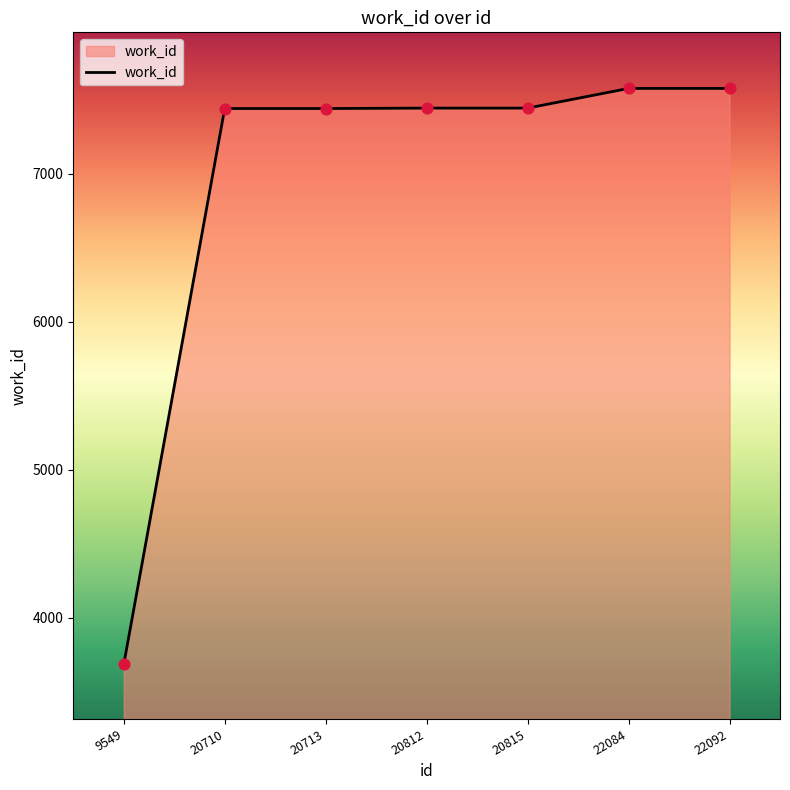

Between 20710 and 22084, which is larger?

22084